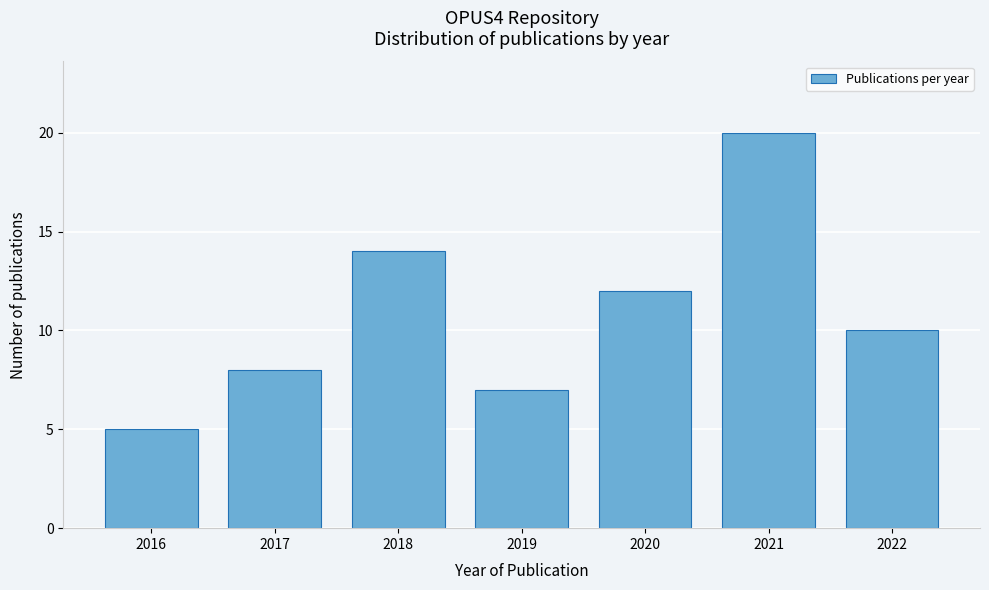

Reading left to right, extract all data points from this chart.

5	8	14	7	12	20	10